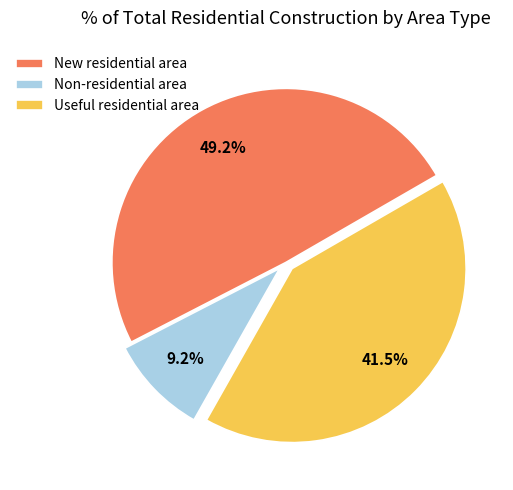

Count the number of slices in the pie.

3